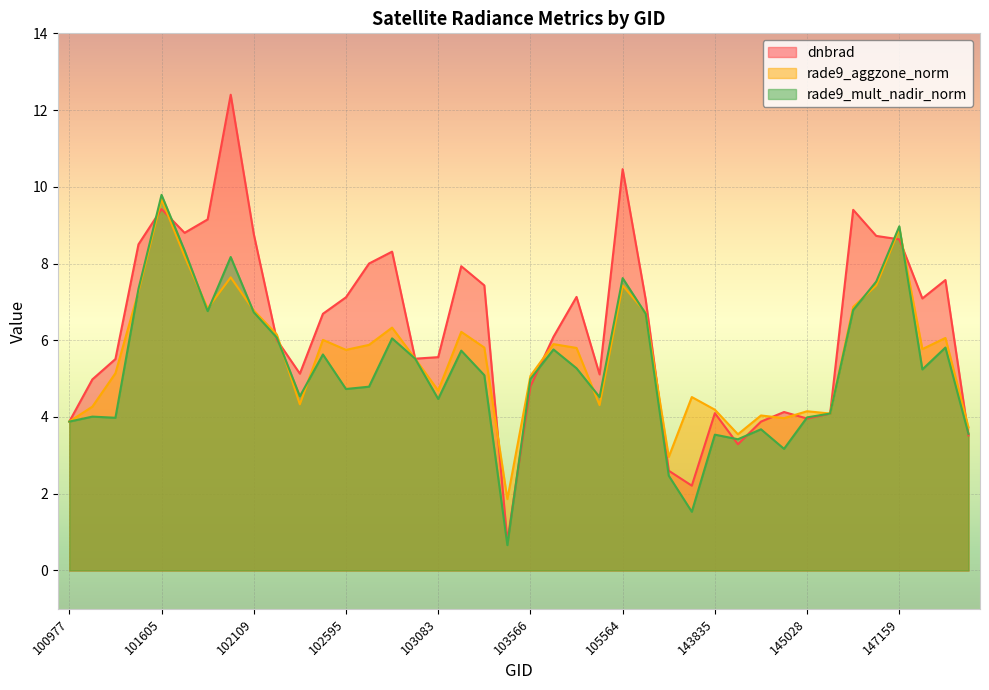

Rank the series at 137988 from highest to lowest value.

rade9_aggzone_norm, dnbrad, rade9_mult_nadir_norm